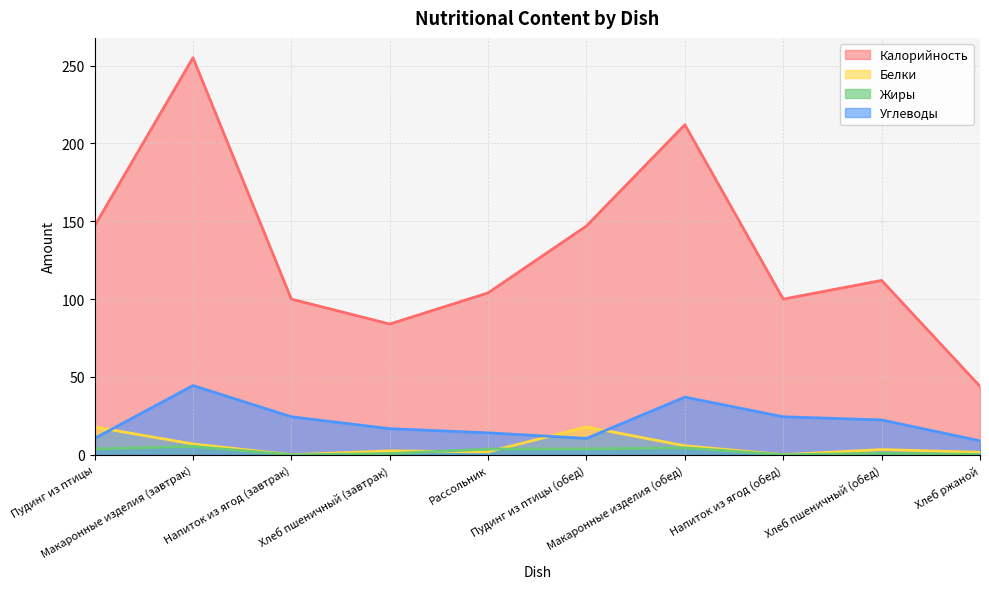

At Напиток из ягод (обед), list the series in order from smallest to largest.

Жиры, Белки, Углеводы, Калорийность